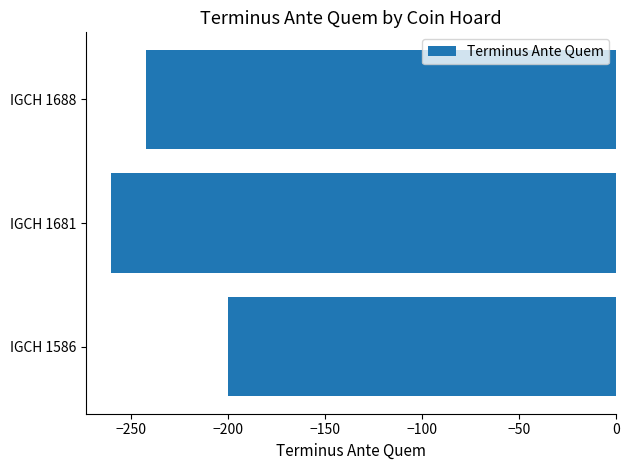

List the labels in order of value, largest first.

IGCH 1586, IGCH 1688, IGCH 1681